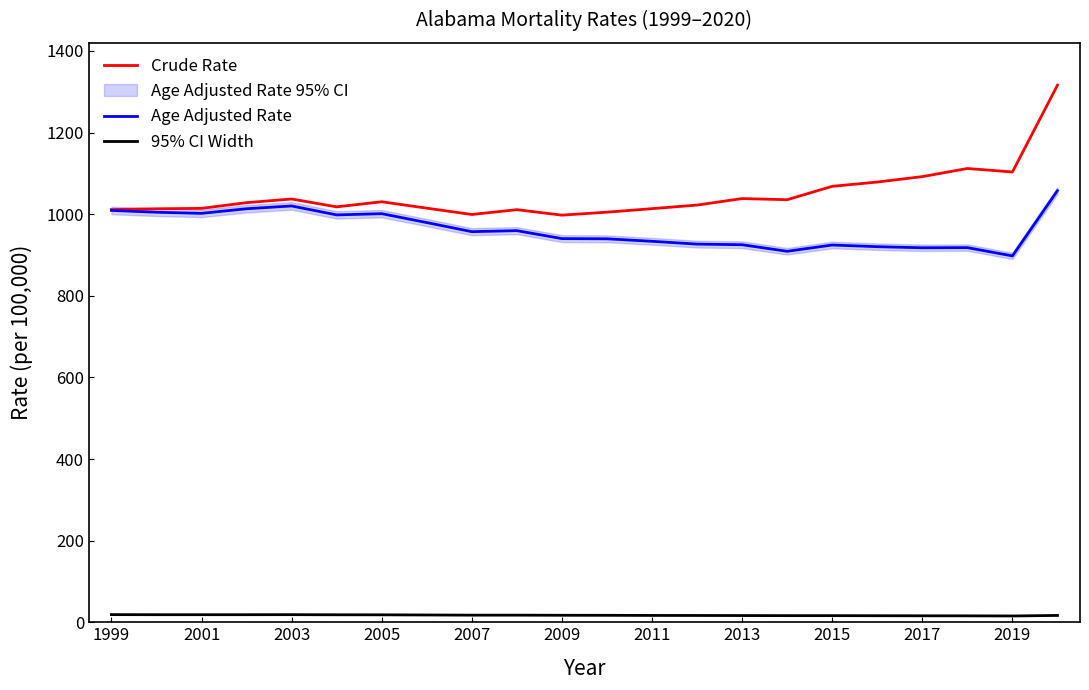

What is the difference between the second highest and second lowest values in the Age Adjusted Rate series?

111.1